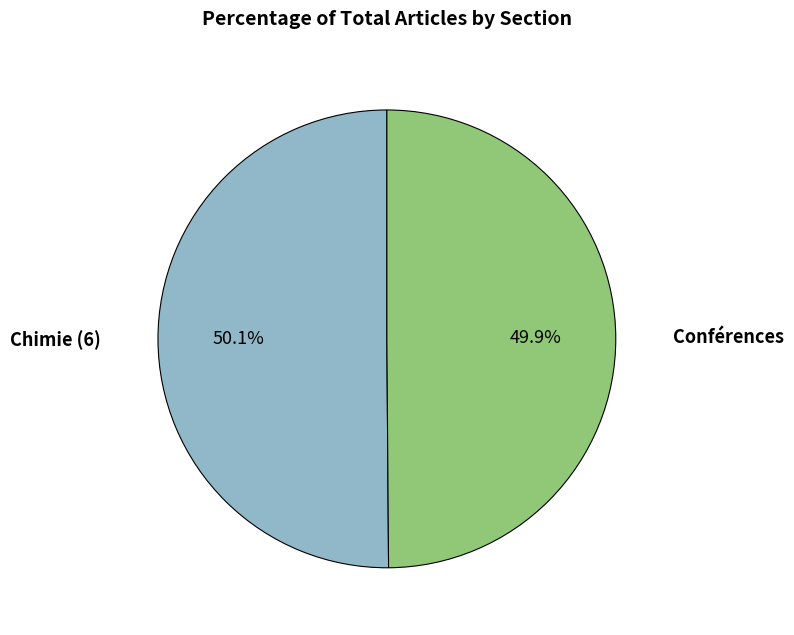

Approximately how many times larger is the value at Chimie (6) compared to Conférences?

1.0